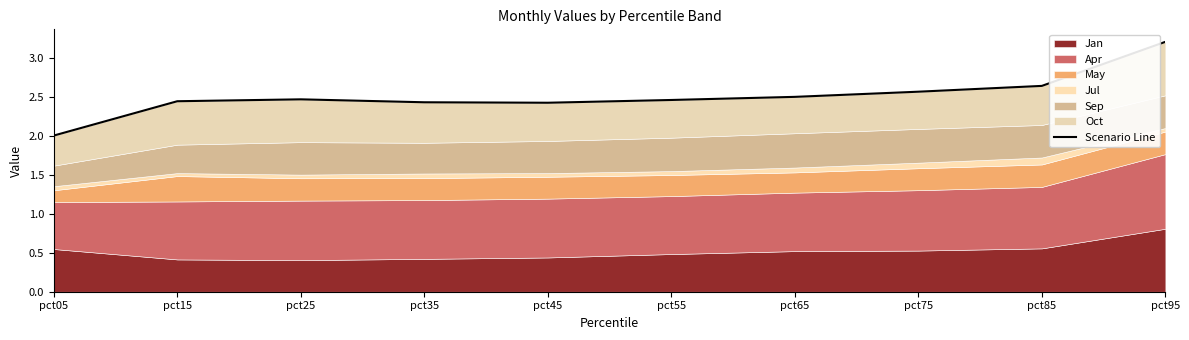

How many lines are shown in the chart?

1